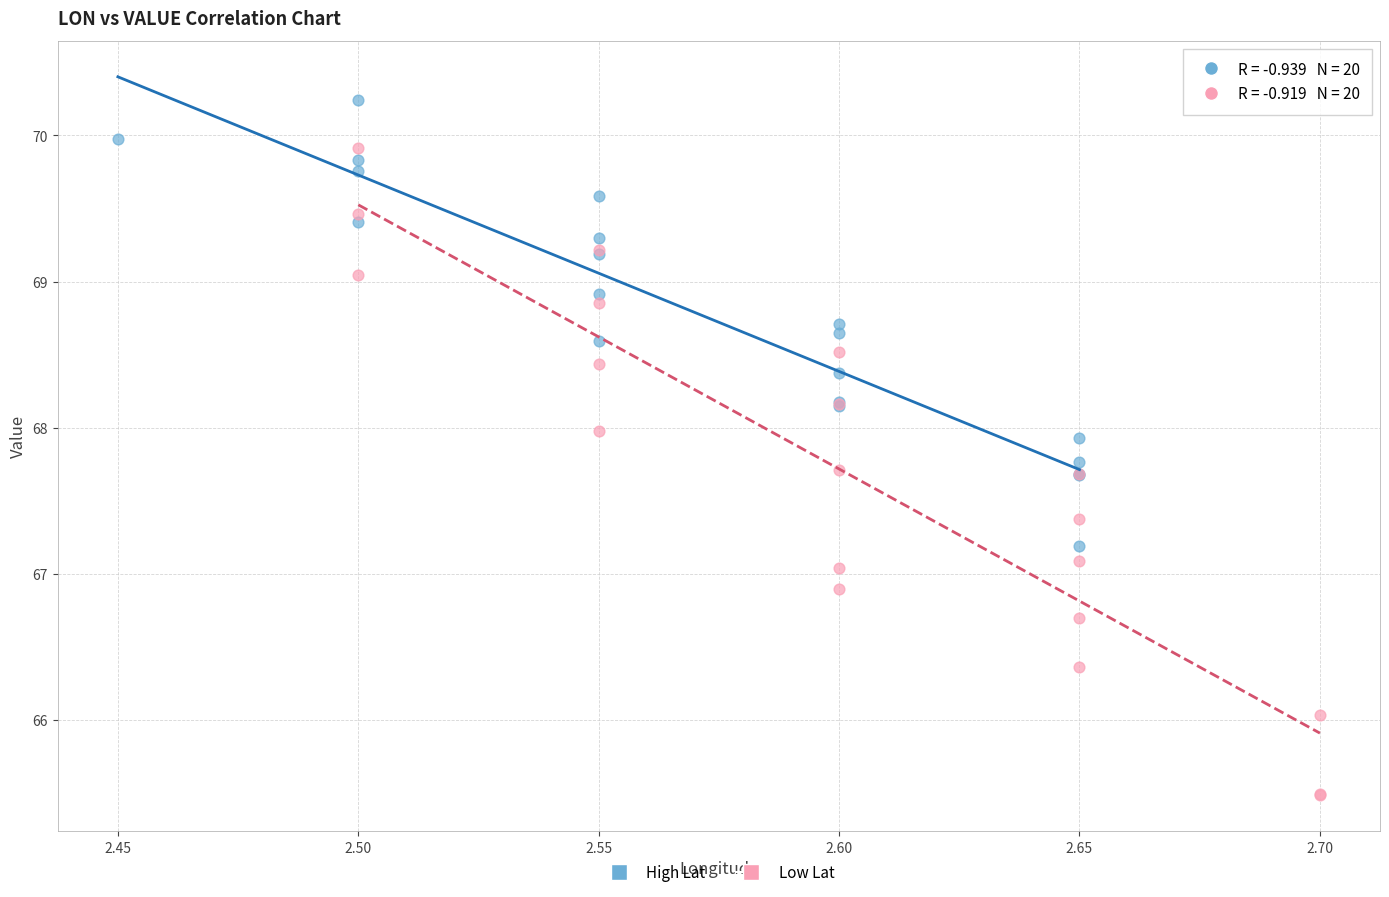

Which series reaches the maximum Y coordinate?

High Lat